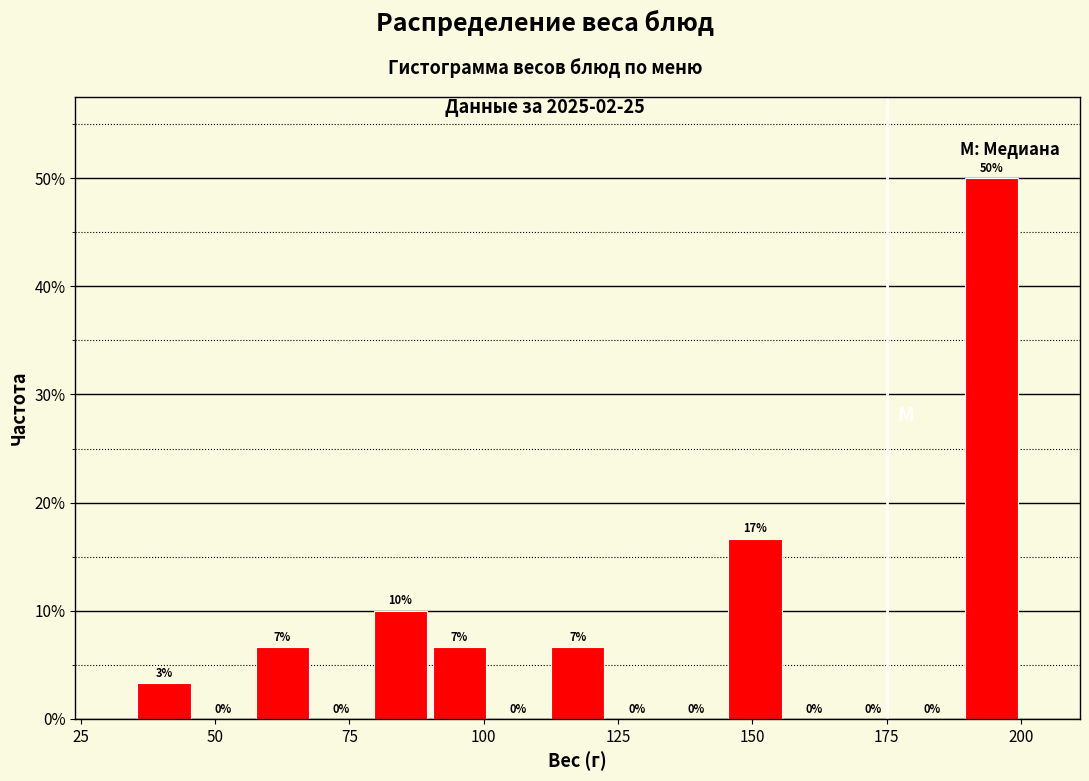

Around what value on the x-axis is the tallest bar? Give the approximate position of its centre, as read against the axis.

195